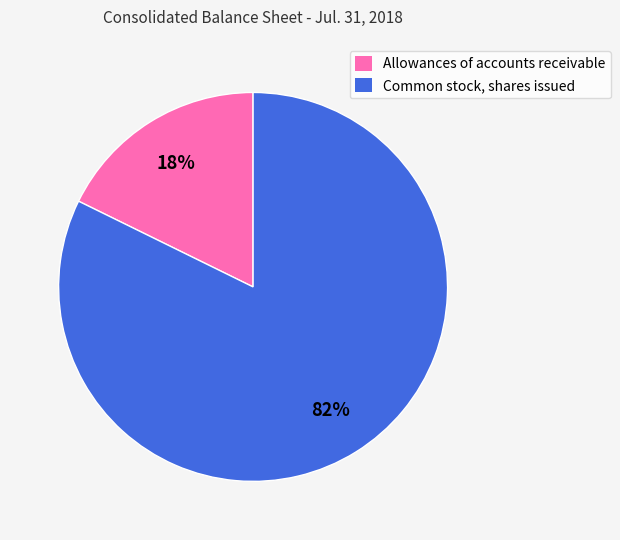

Between Common stock, shares issued and Allowances of accounts receivable, which is larger?

Common stock, shares issued